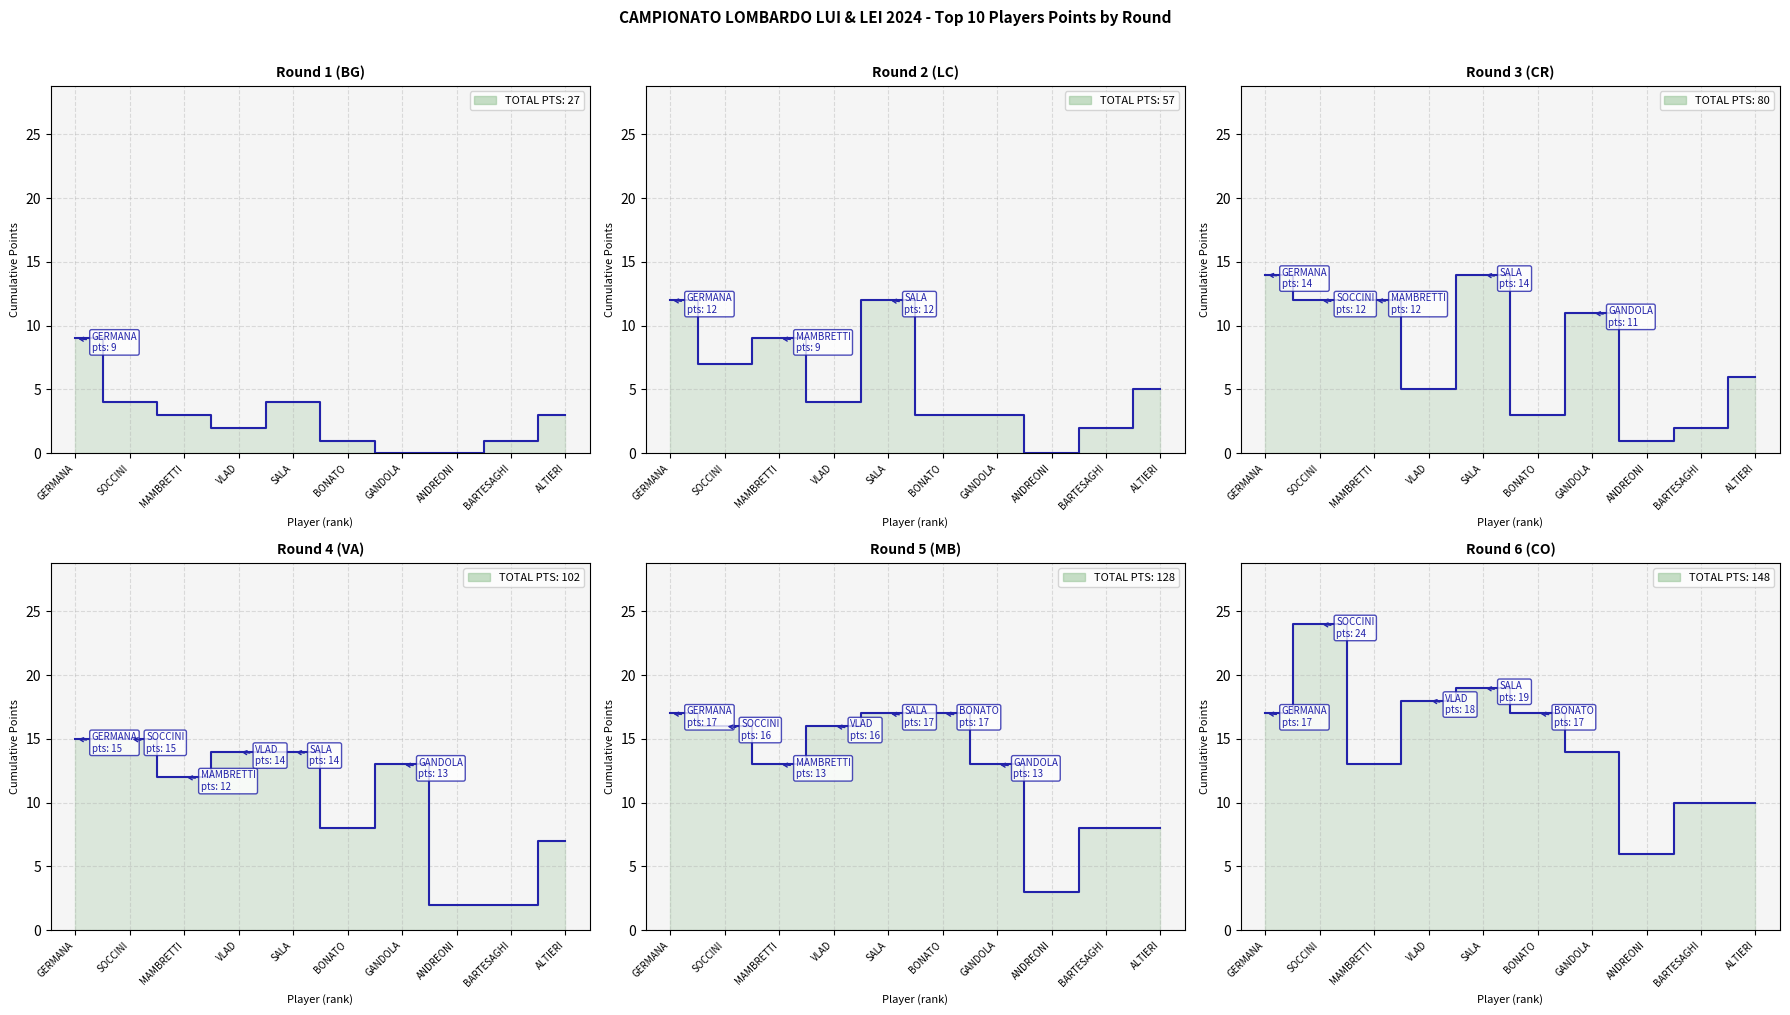

How many lines are shown in the chart?

6